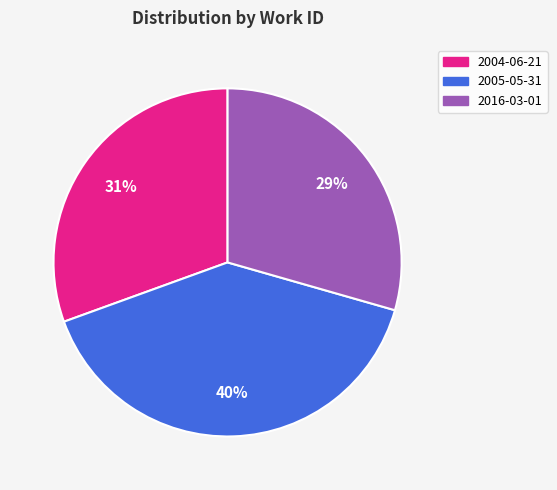

To the nearest percent, what is the average slice percentage?

33%